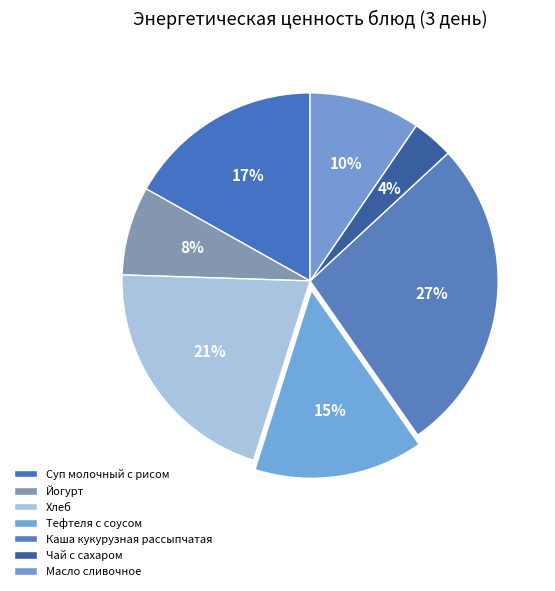

What is the smallest slice in the pie chart?

Чай с сахаром